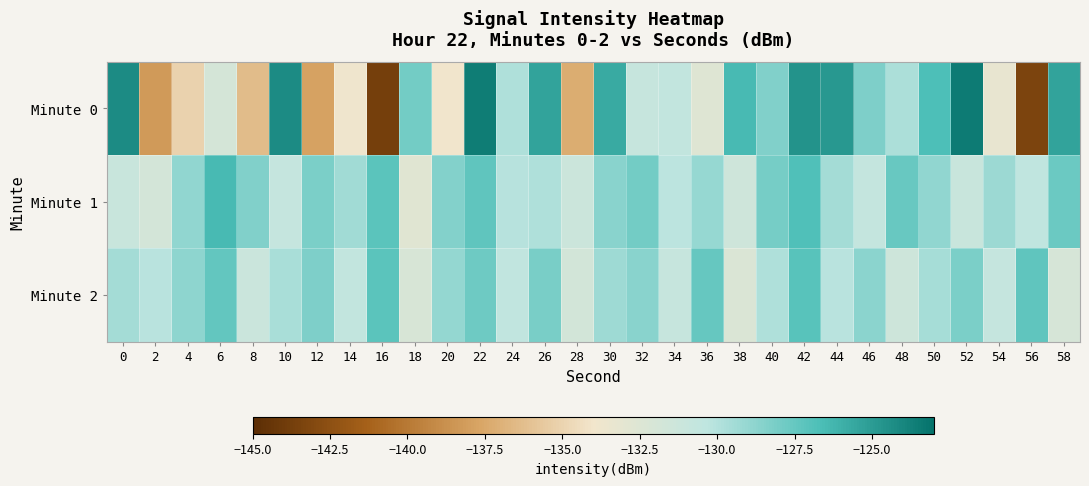

Which label corresponds to the largest value in the chart?

52